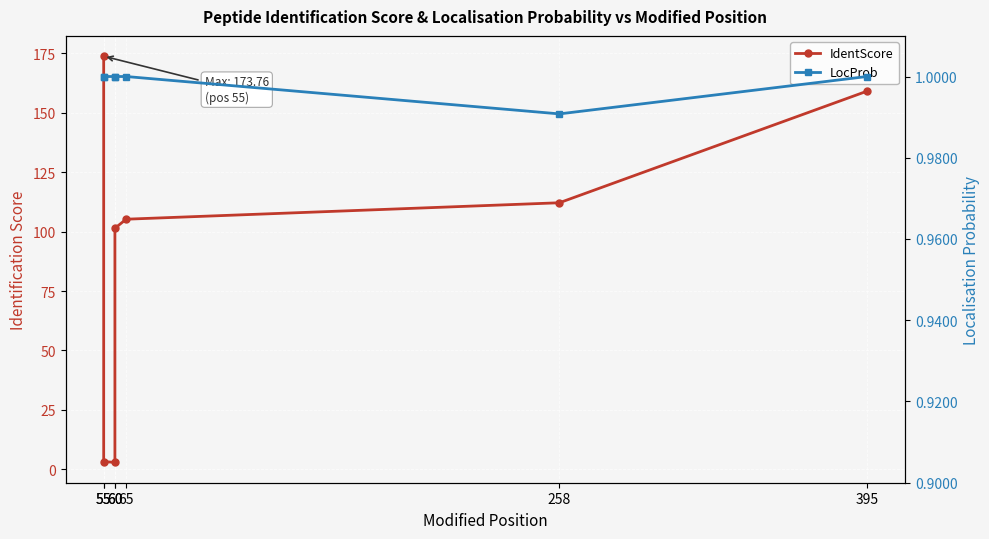

Which has a higher value, 258 or 55?

258